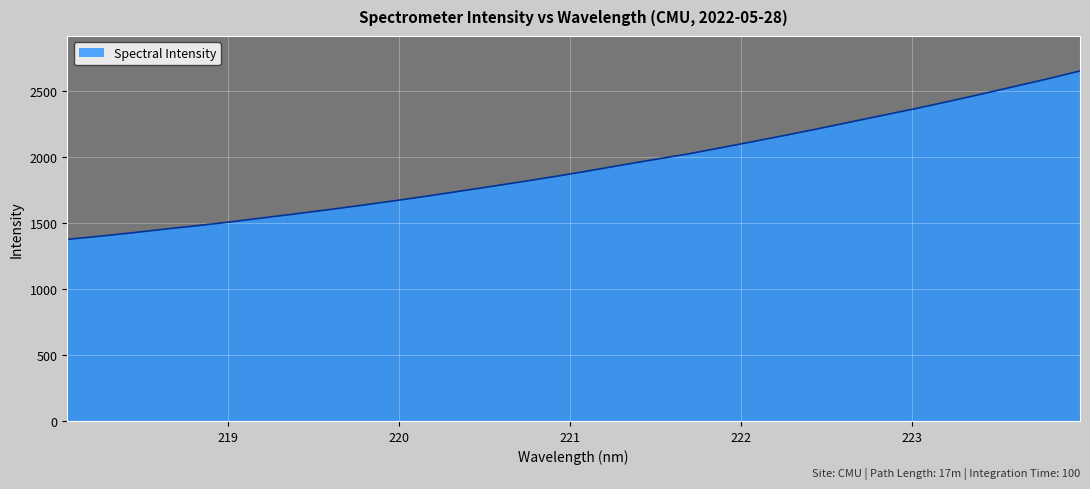

What is the maximum value shown in the chart?

2650.6